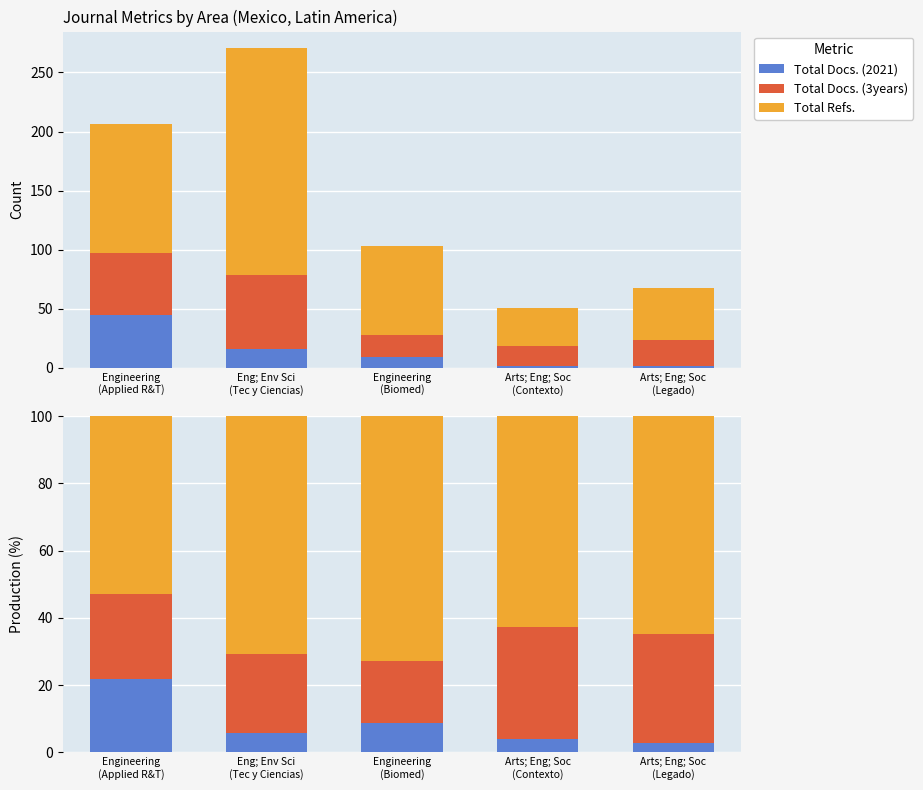

At which label does Total Docs. (2021) first exceed 5?

Engineering
(Applied R&T)